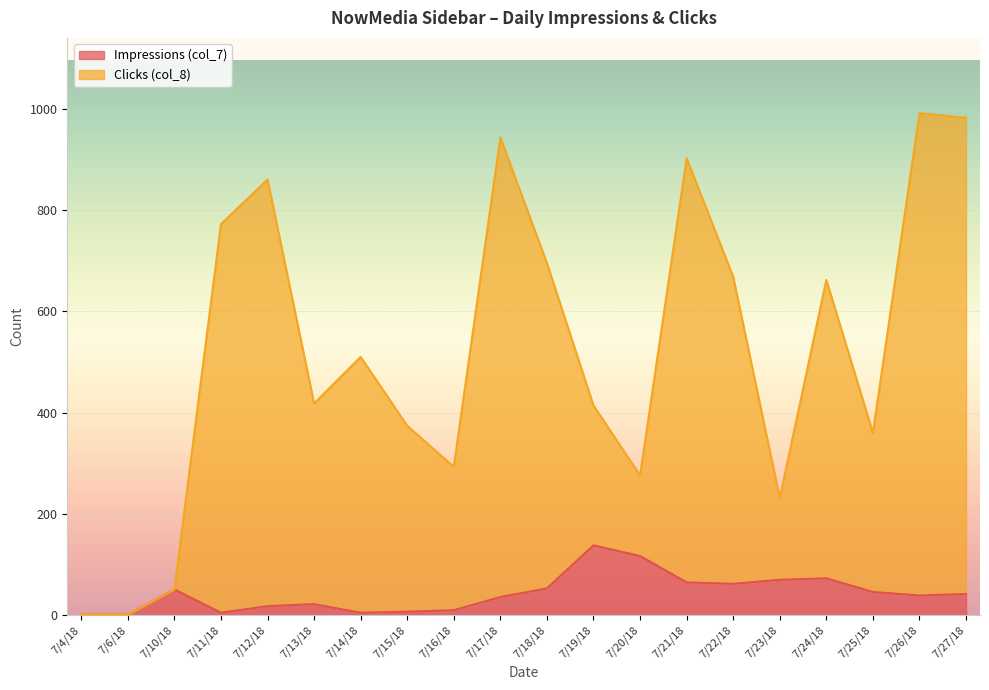

Is it true that Clicks (col_8) equals 168 at 7/13/18?

False